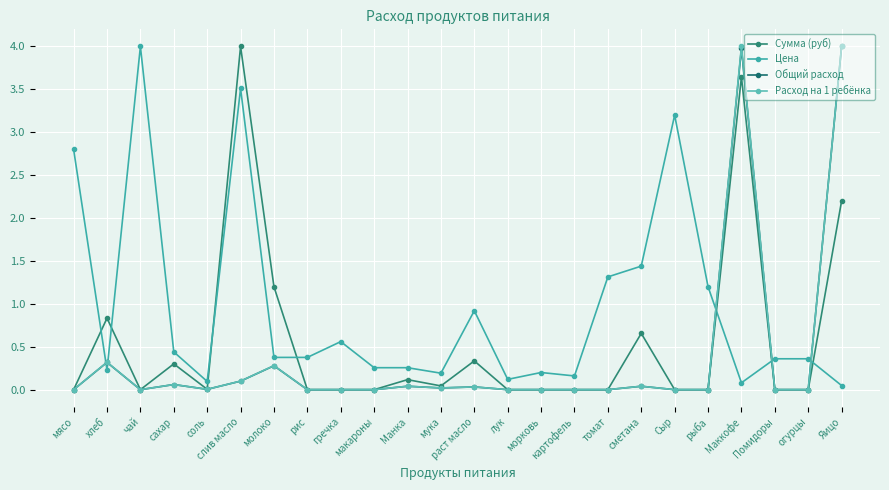

Count the number of data series in this chart.

4